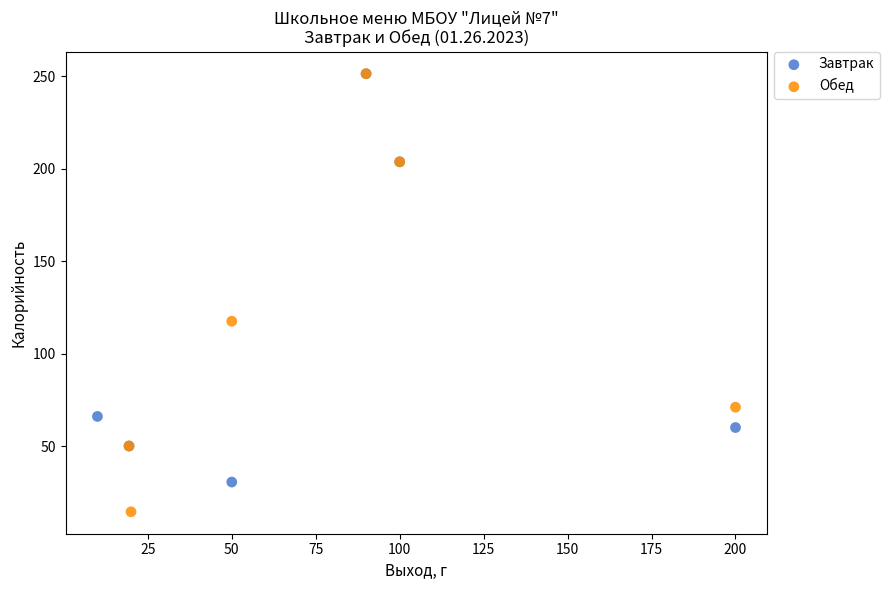

Which series reaches the minimum Y coordinate?

Обед